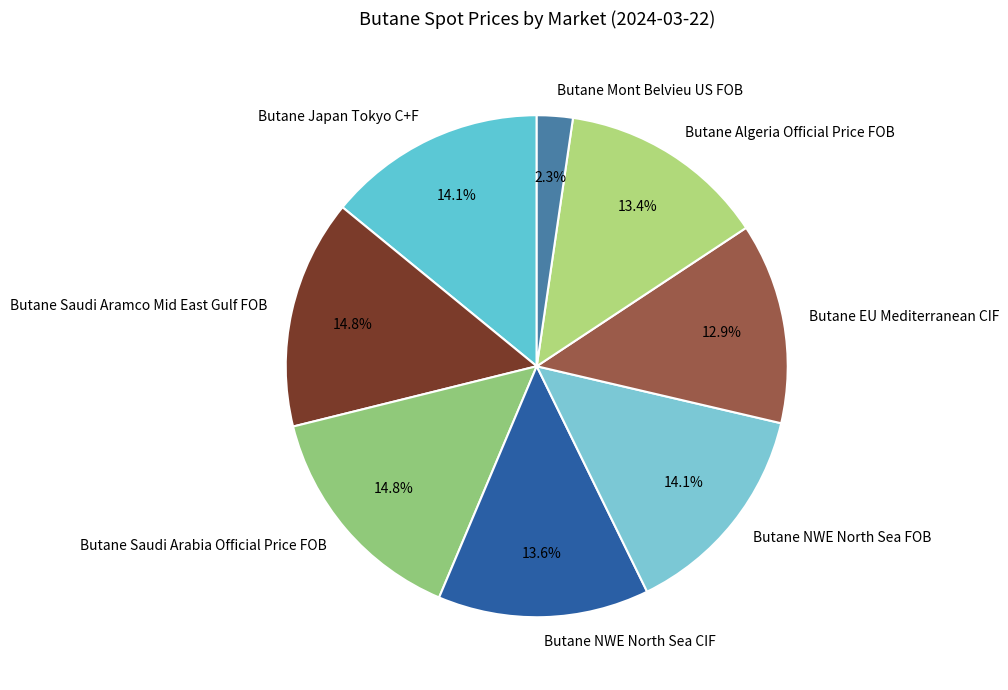

Does Butane NWE North Sea FOB represent more than half of the total?

No